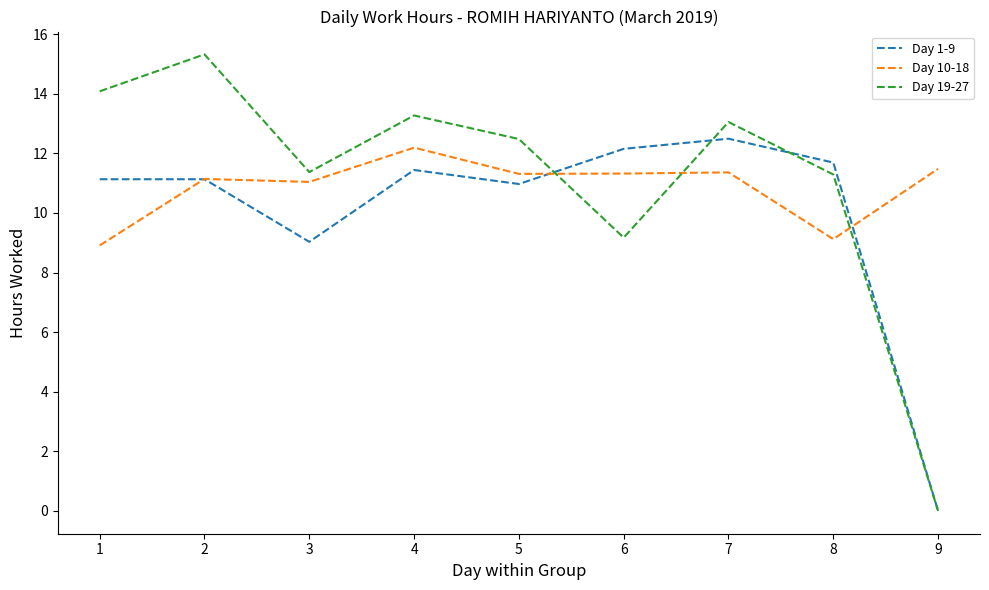

How many categories are shown in the chart?

9